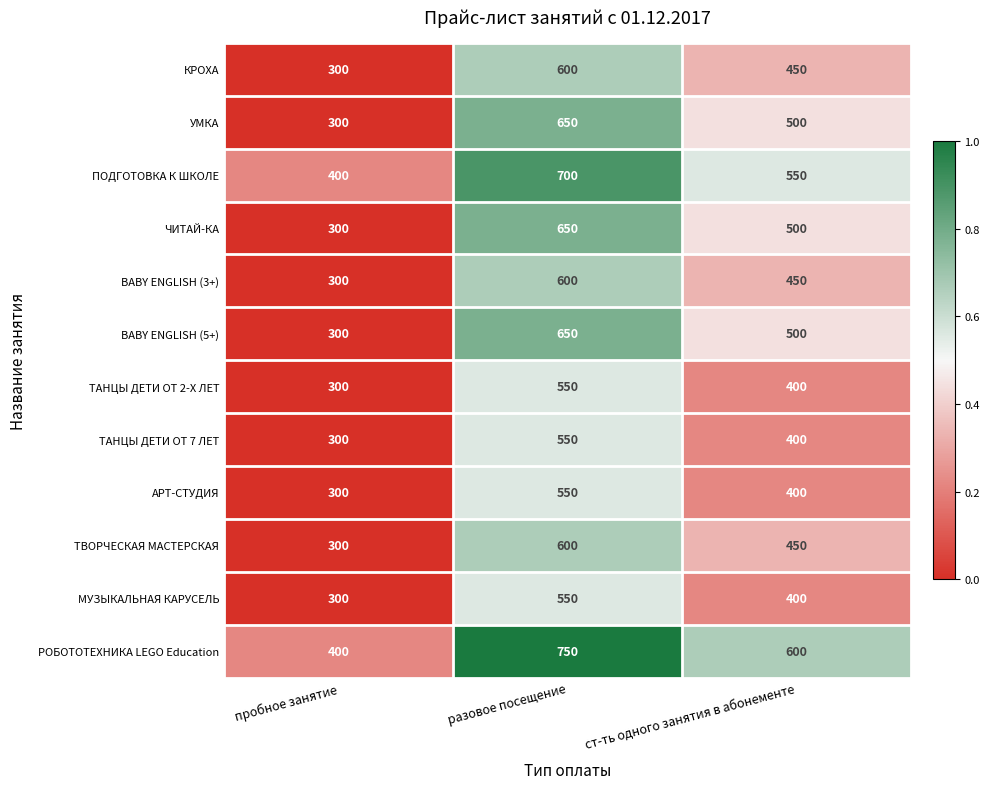

What is the difference between the maximum and minimum values in the КРОХА series?

300